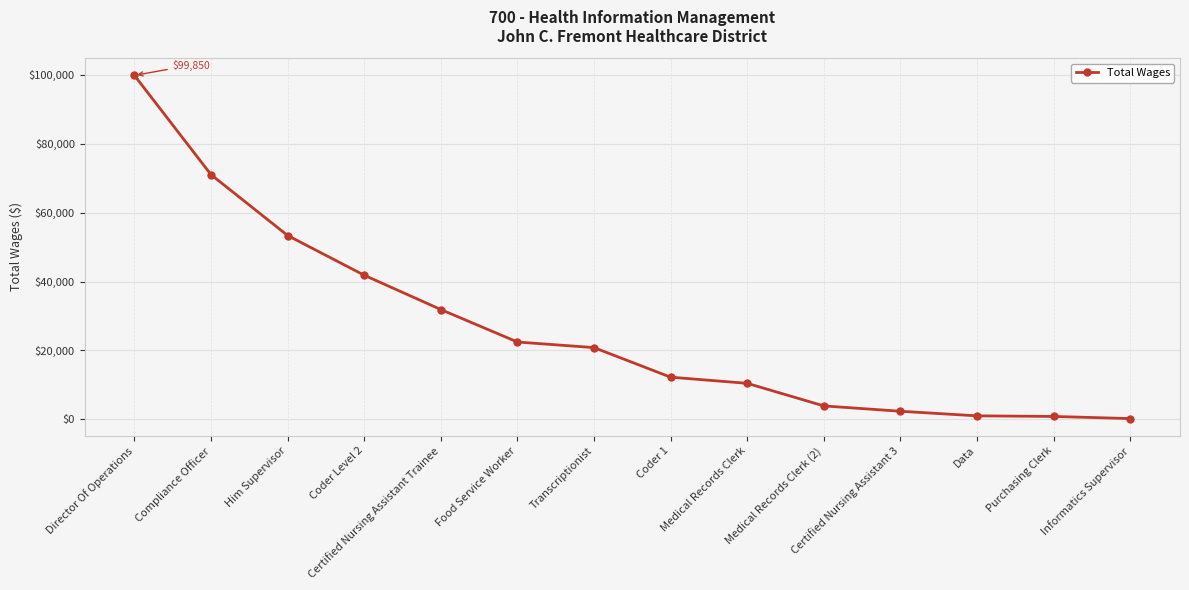

Read the value at Coder 1.

12243